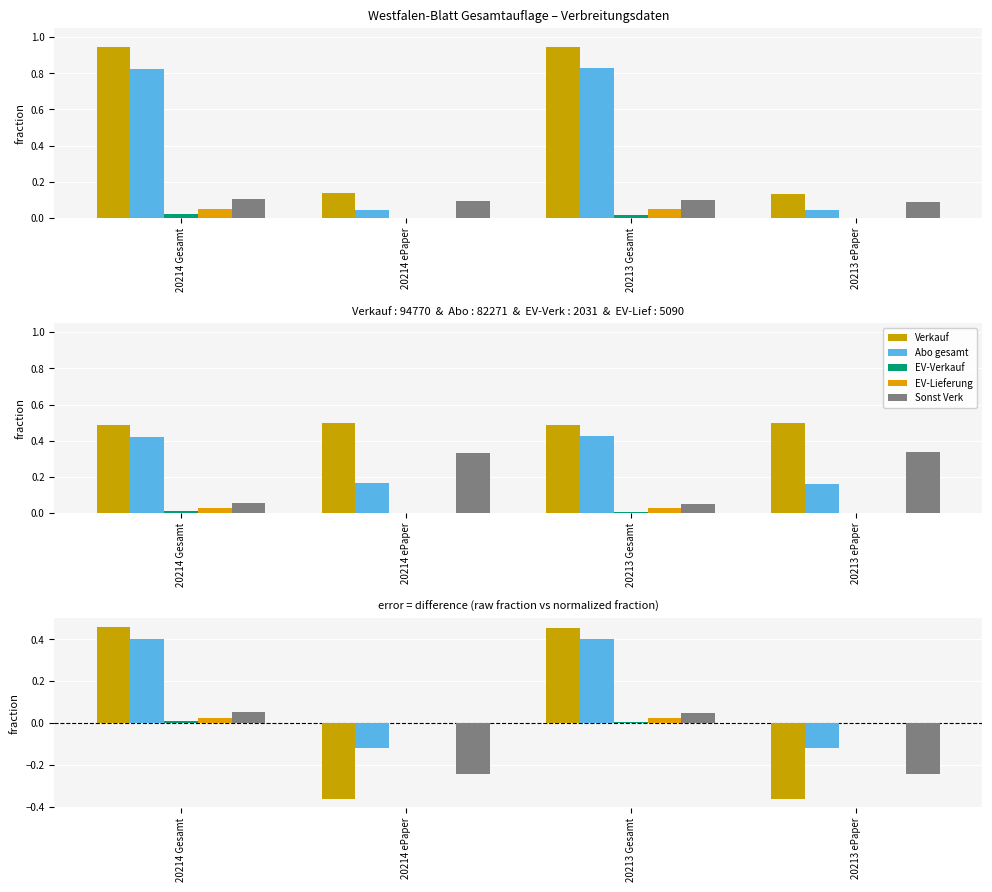

What is the difference between the maximum and minimum values in the Abo gesamt series?

0.5